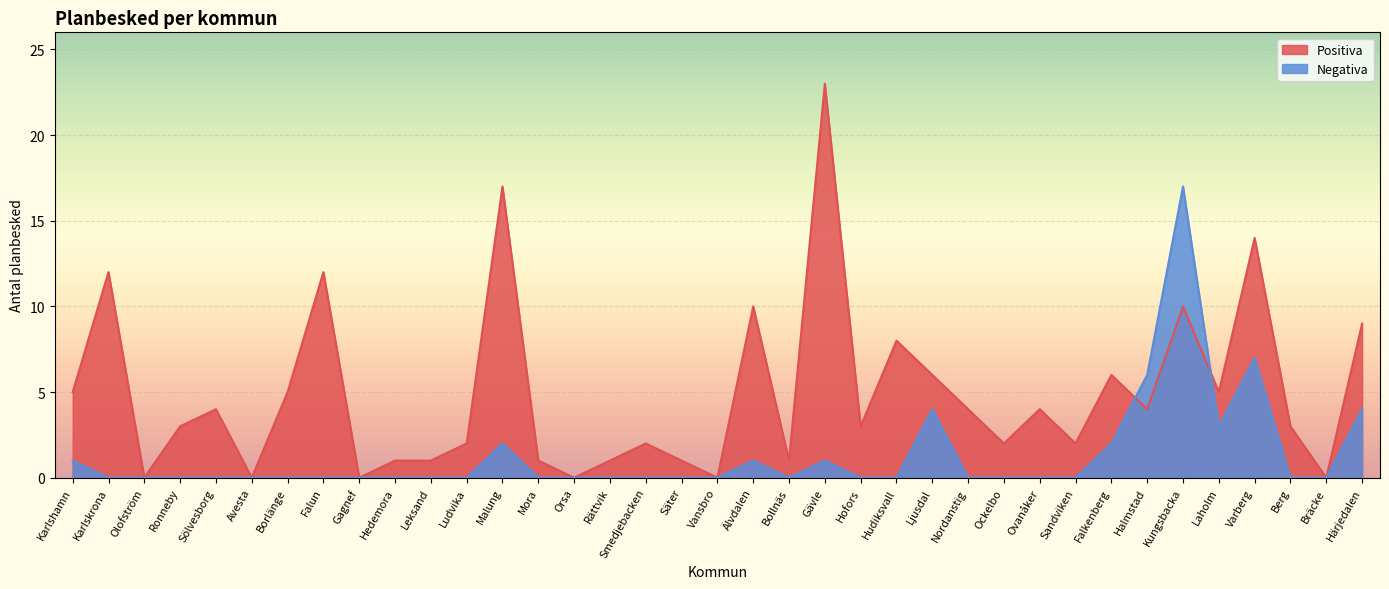

Between Gagnef and Hedemora, which series saw the biggest shift?

Positiva